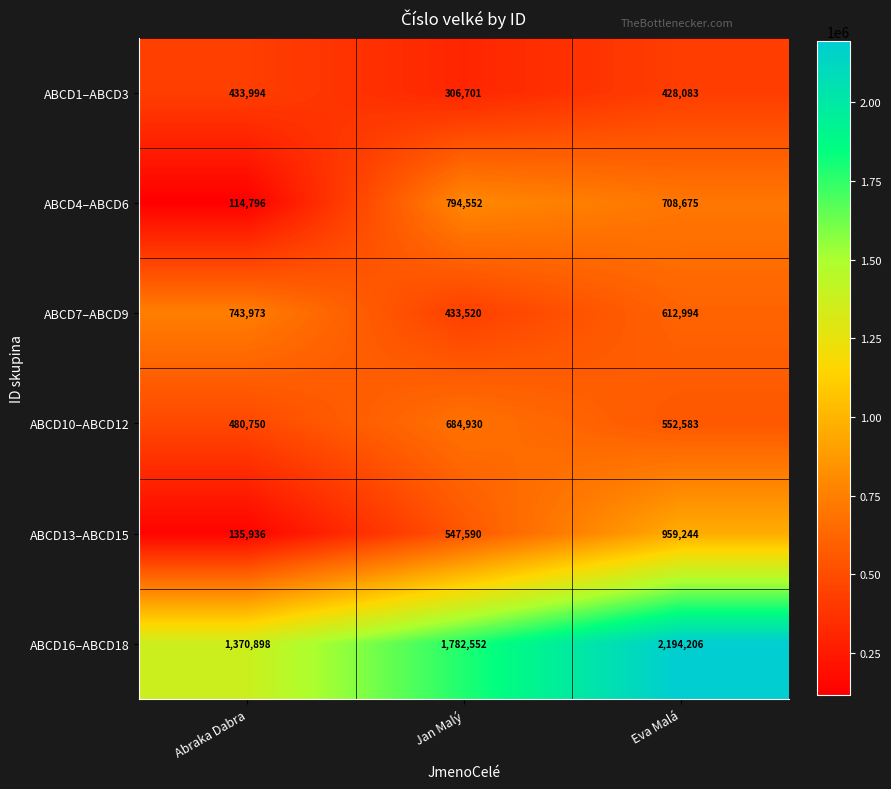

Rank the series at Eva Malá from lowest to highest value.

ABCD1–ABCD3, ABCD10–ABCD12, ABCD7–ABCD9, ABCD4–ABCD6, ABCD13–ABCD15, ABCD16–ABCD18